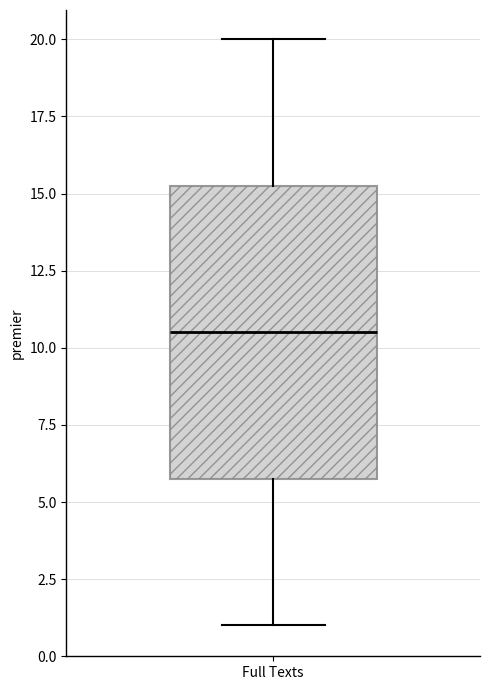

Read this box plot against the y-axis: the position of the median line, the range covered by the box, and the ends of both whiskers. The values are not printed on the chart, so give them approximately, as read against the axis.

median 10.5, box 6.0 to 15.5, whiskers 1.0 to 20.0